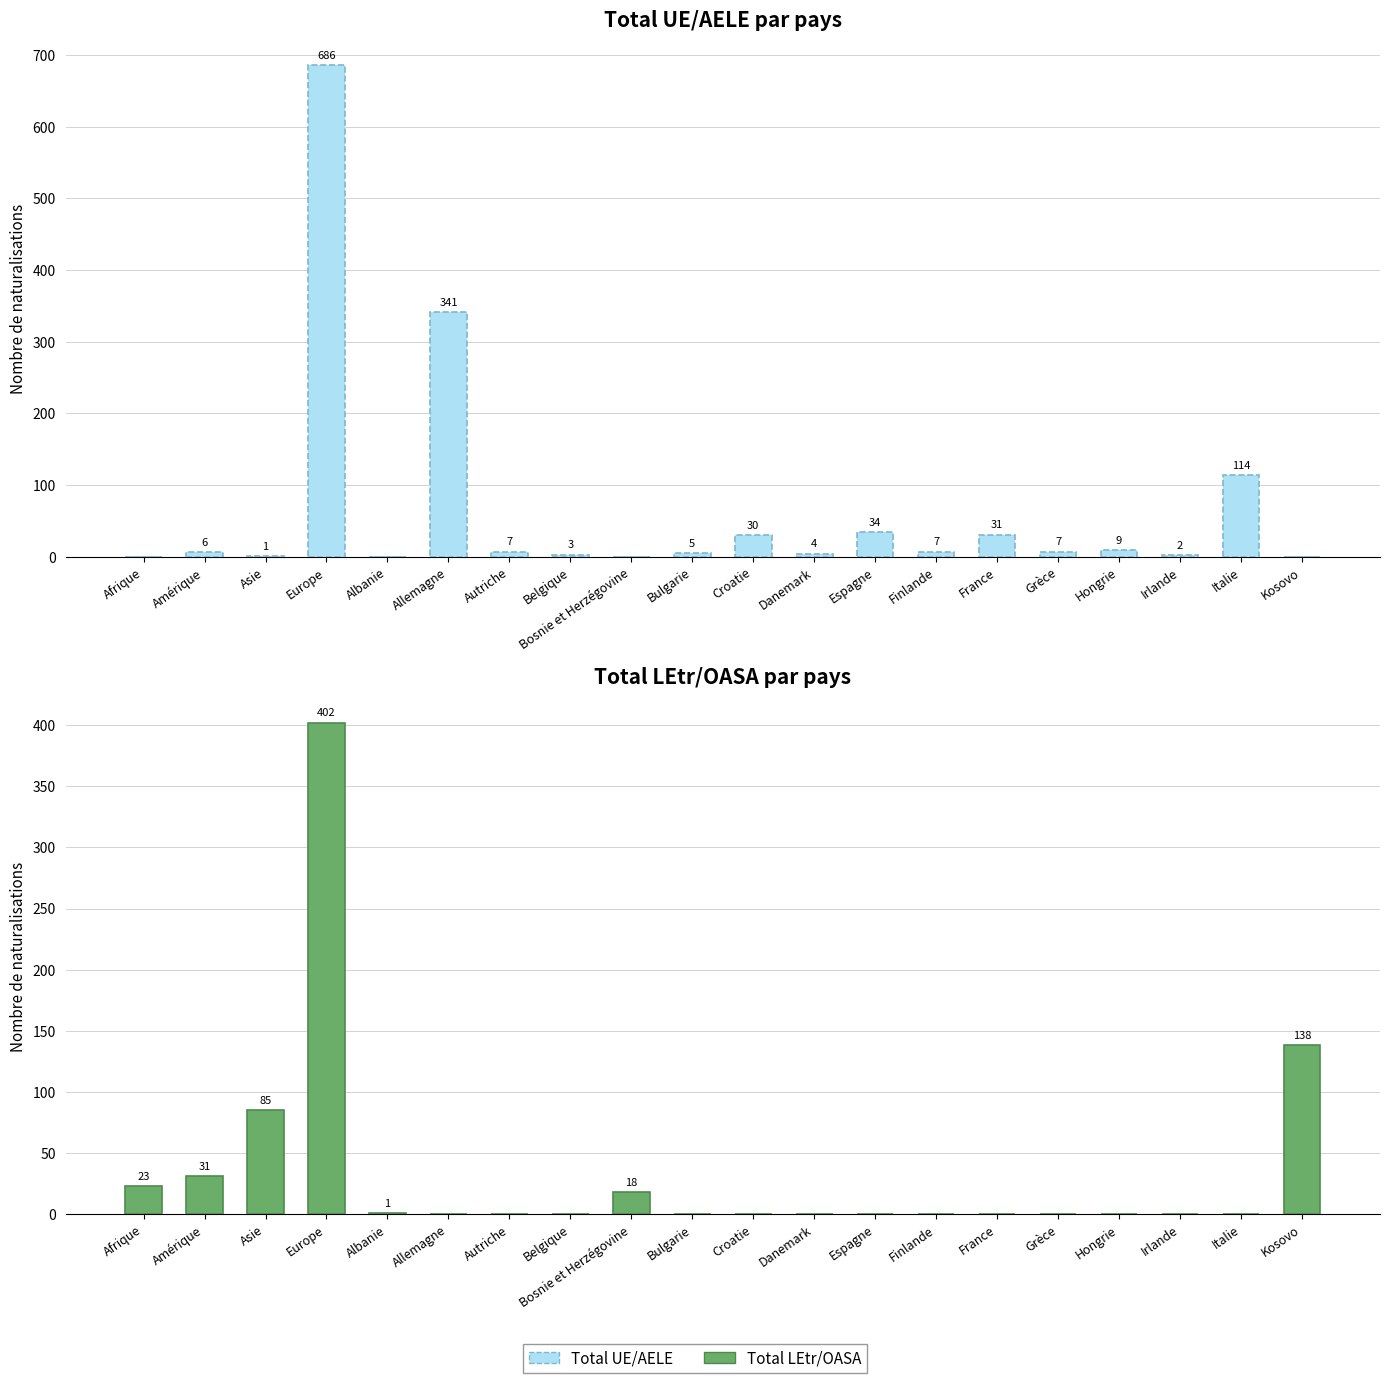

The value of Total UE/AELE at Bulgarie is 7. True or false?

False